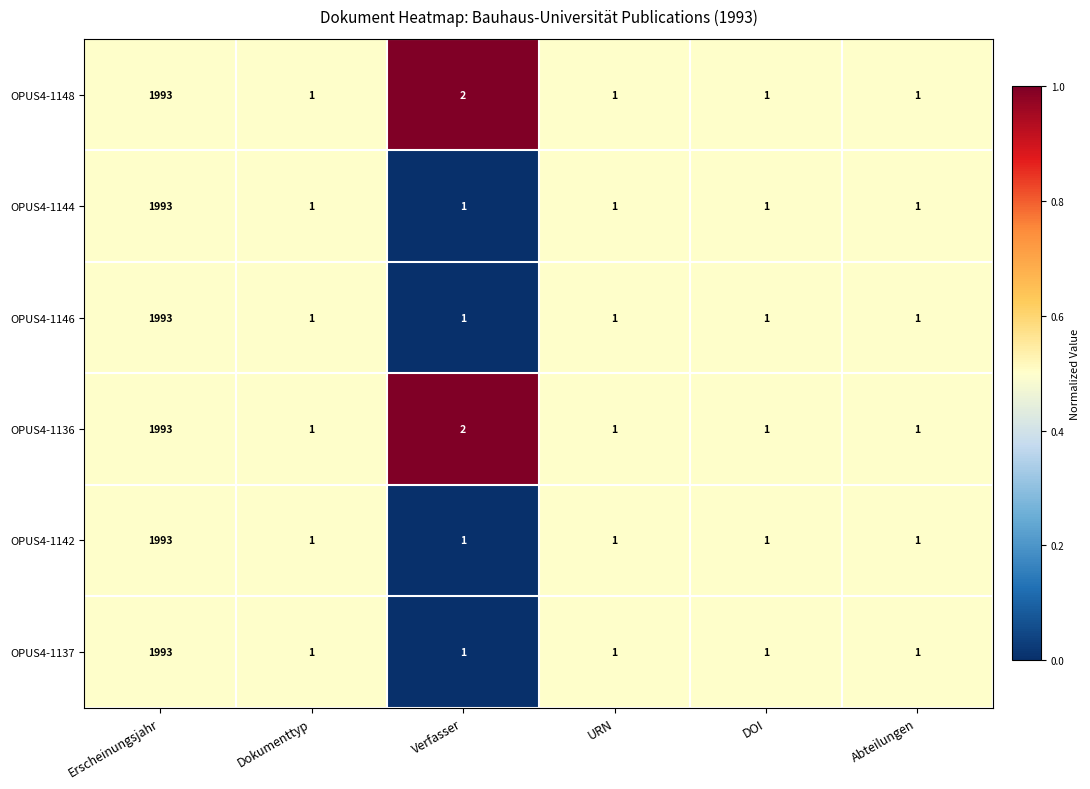

What is the difference between the OPUS4-1144 values at URN and Erscheinungsjahr?

1992